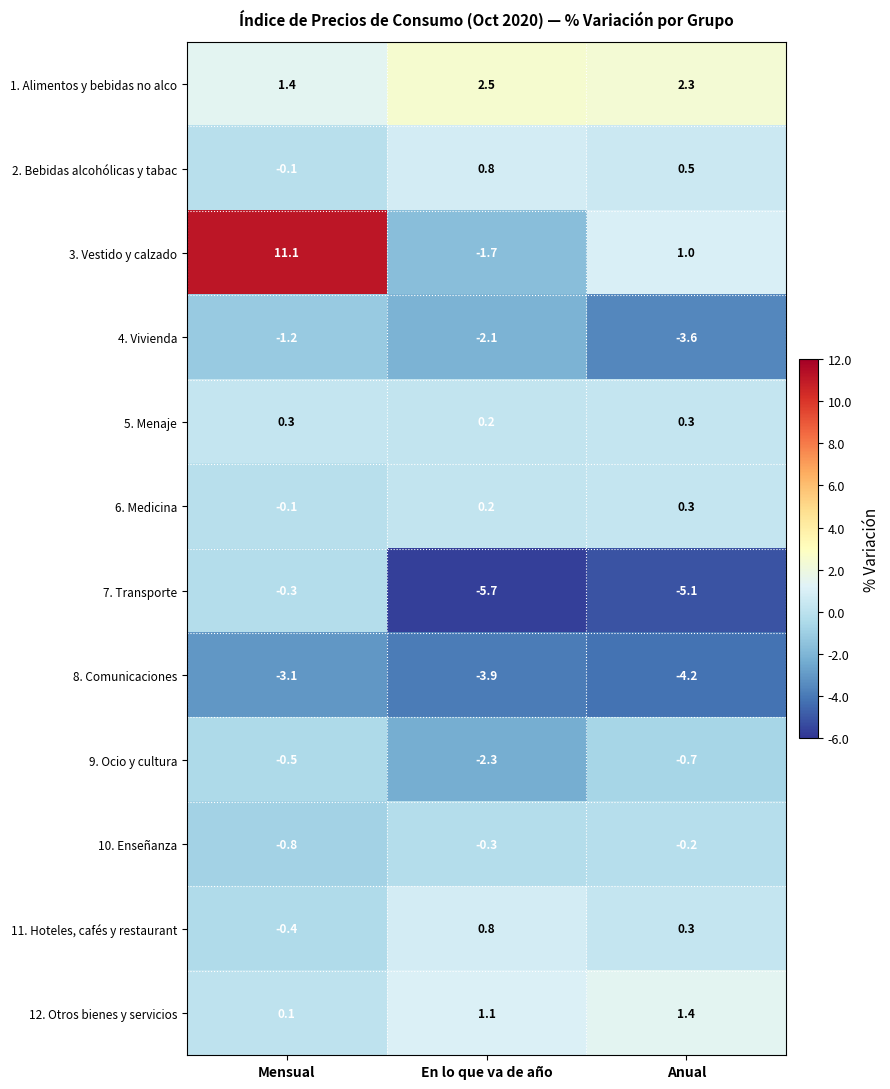

Is it true that 12. Otros bienes y servicios equals 2.2 at Anual?

False